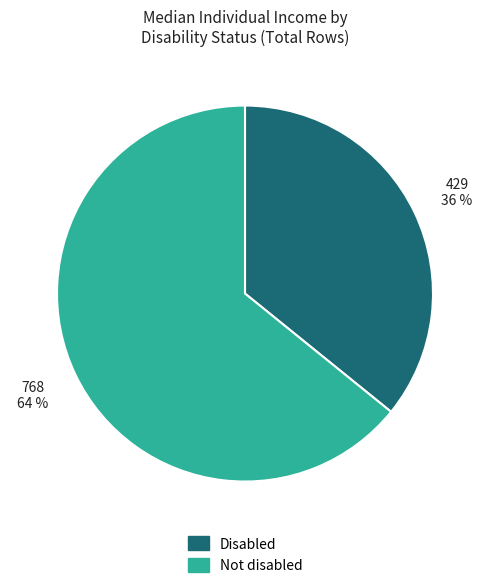

Does any single category account for the majority?

Yes